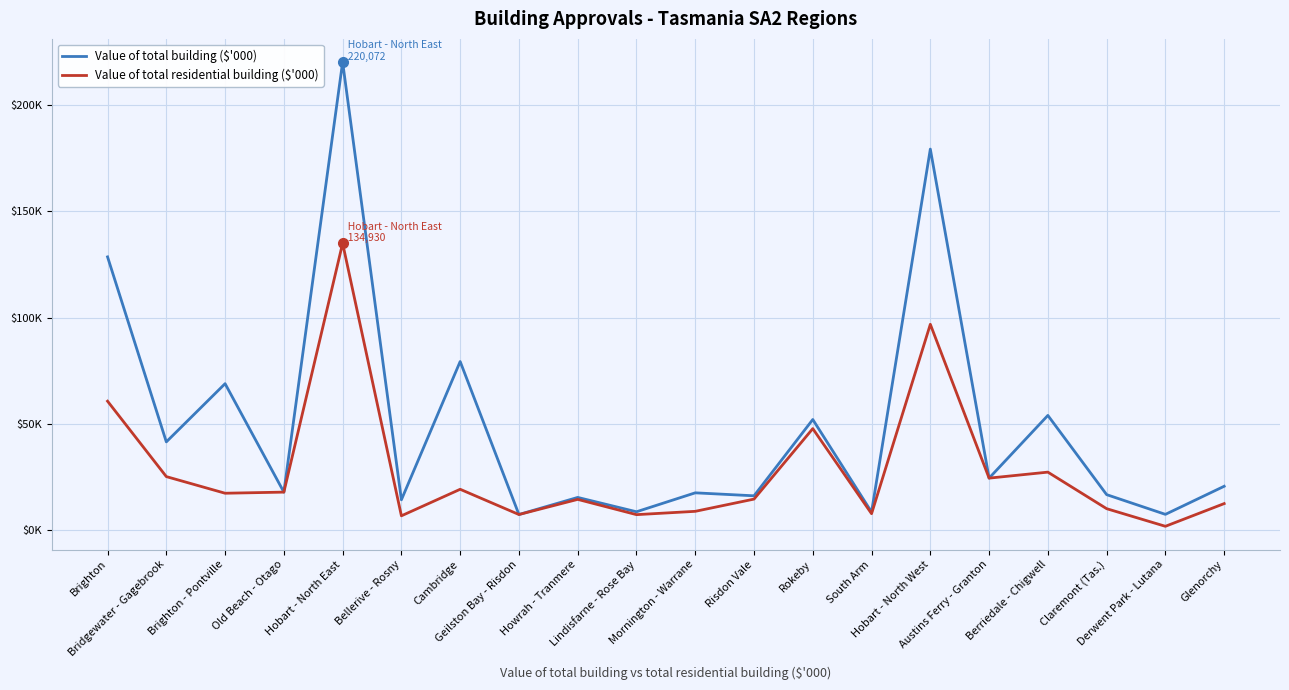

Reading left to right, extract all data points from this chart.

Value of total building ($'000): 128531.5	41594.7	68952.5	17984.3	220072.2	14376.8	79360.0	7456.4	15494.3	8753.0	17651.6	16255.1	52107.5	8617.6	179195.1	24561.5	54031.2	16805.8	7535.5	20737.6
Value of total residential building ($'000): 60723.4	25276.3	17462.8	17984.3	134929.8	6848.2	19317.1	7456.4	14570.3	7400.0	8956.6	14705.1	47828.5	7847.6	96850.3	24561.5	27379.3	10202.8	1924.4	12593.0